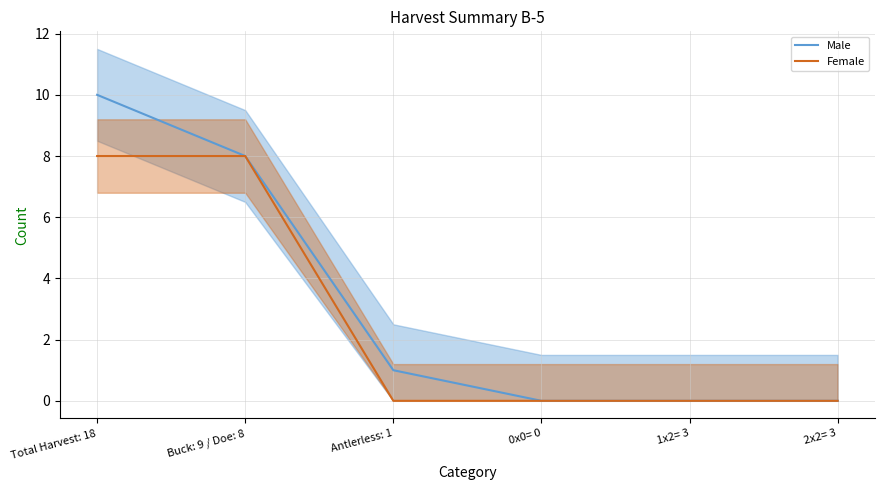

True or false: Male has a value of 7 at 2x2= 3.

False